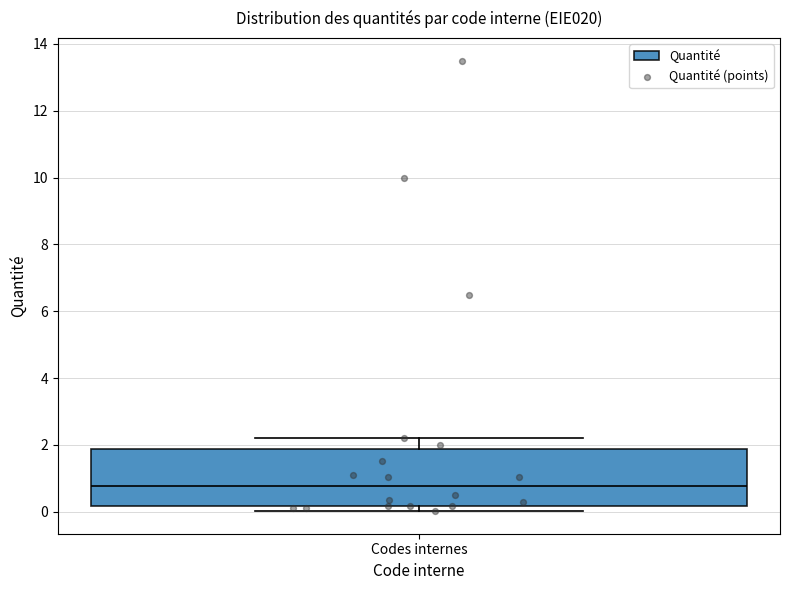

Where is the lower edge of the box for Codes internes on the y-axis? The values are not printed on the chart, so give them approximately, as read against the axis.

0.2